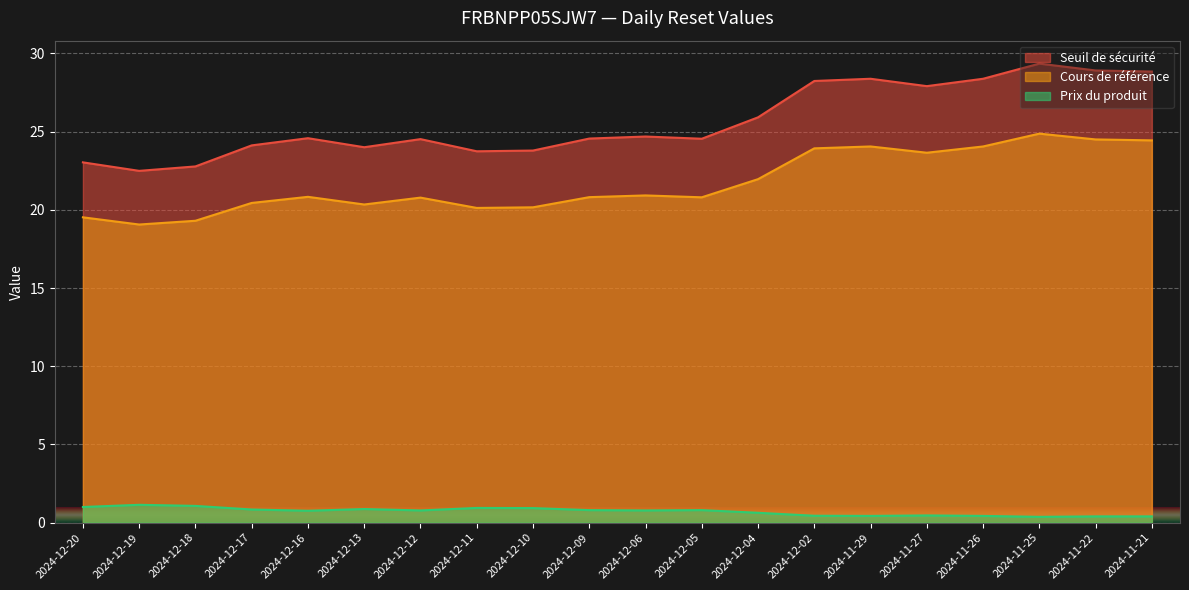

How many lines are shown in the chart?

3